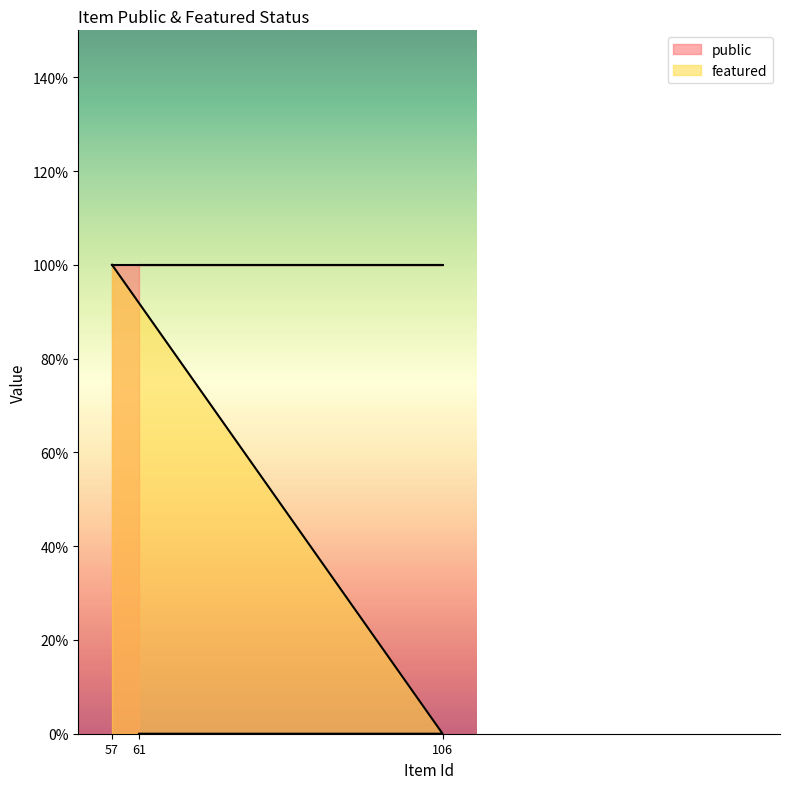

Which label corresponds to the largest value in the chart?

57